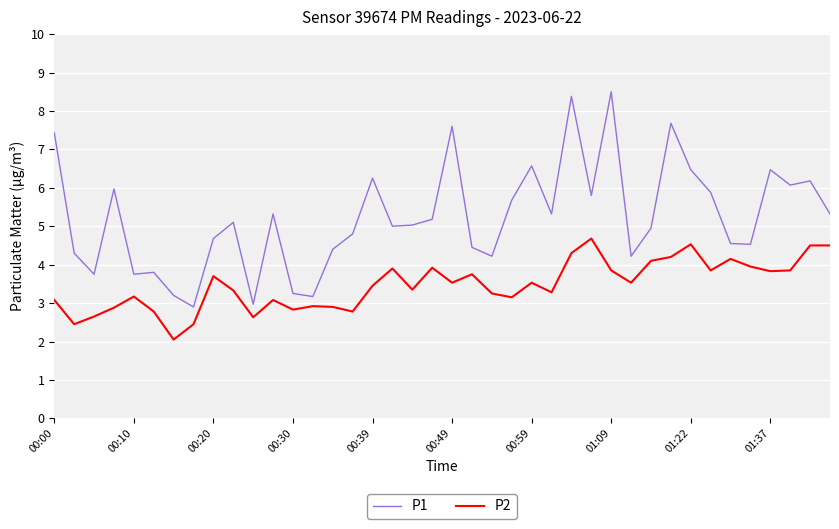

Which series has the largest total across all categories?

P1